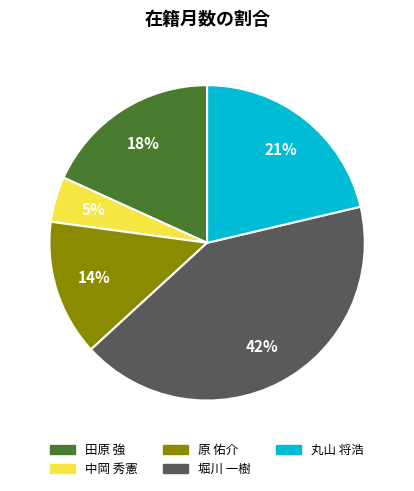

Rank the categories by value from lowest to highest.

中岡 秀憲, 原 佑介, 田原 強, 丸山 将浩, 堀川 一樹